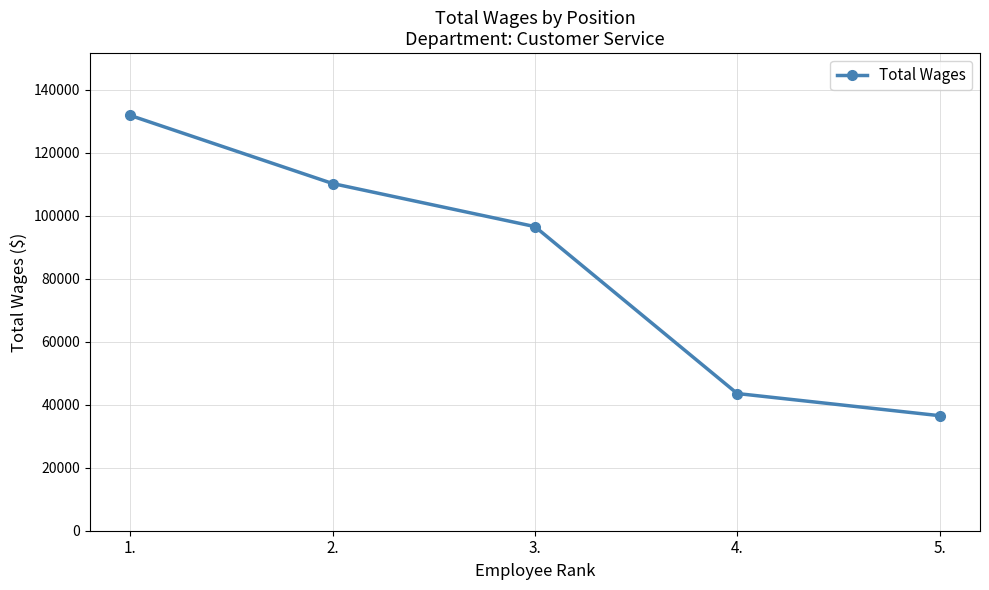

What is the change in value from 1. to 4.?

-88290